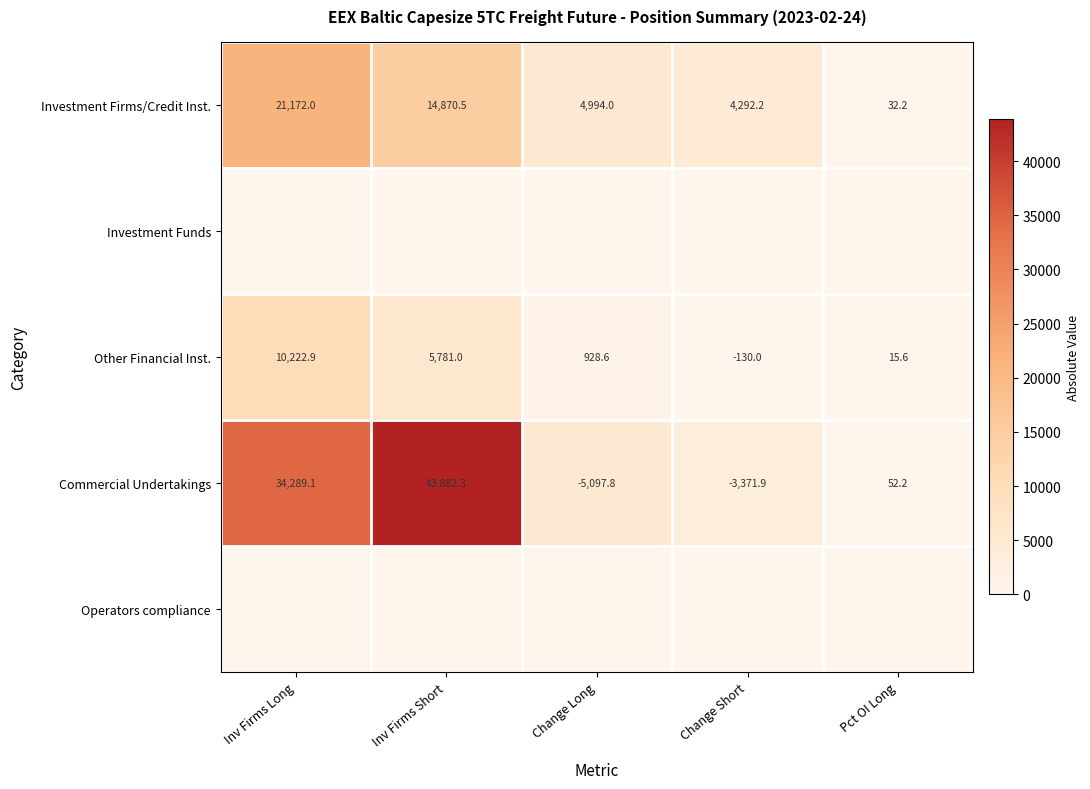

The value of Commercial Undertakings at Change Long is -2863.0. True or false?

False